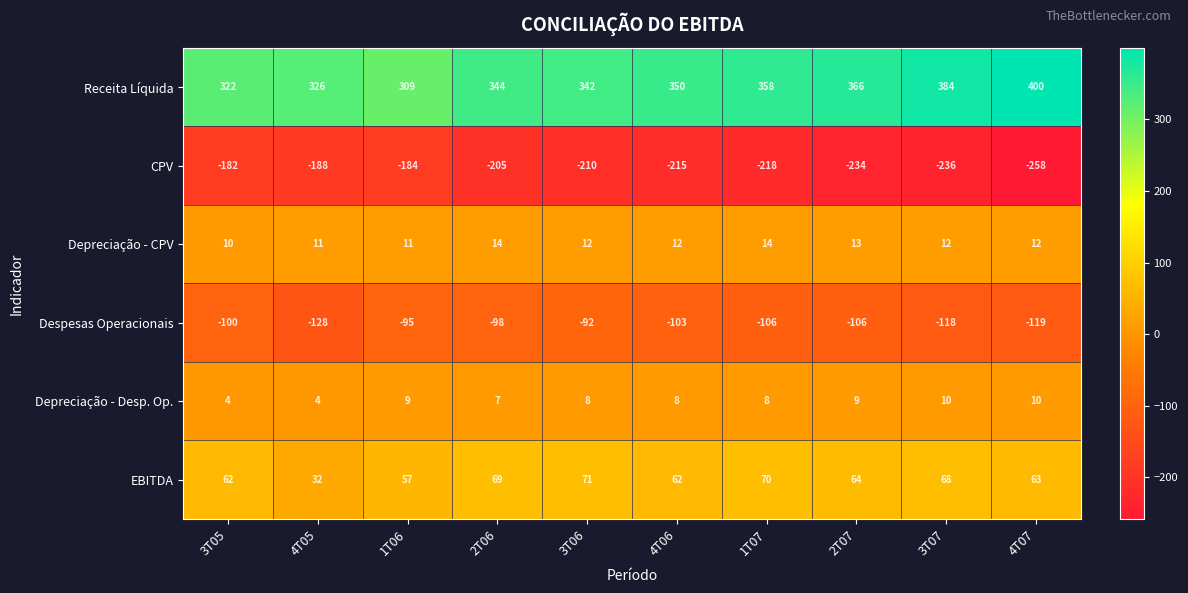

At which category does the chart reach its peak across all series?

4T07